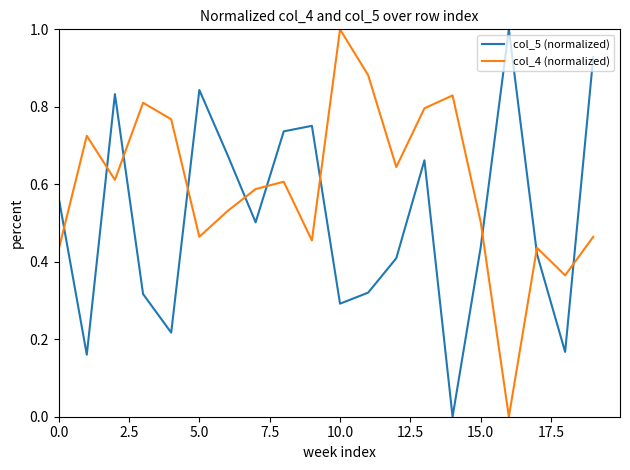

After their last crossing, which series has the higher values: col_5 (normalized) or col_4 (normalized)?

col_5 (normalized)